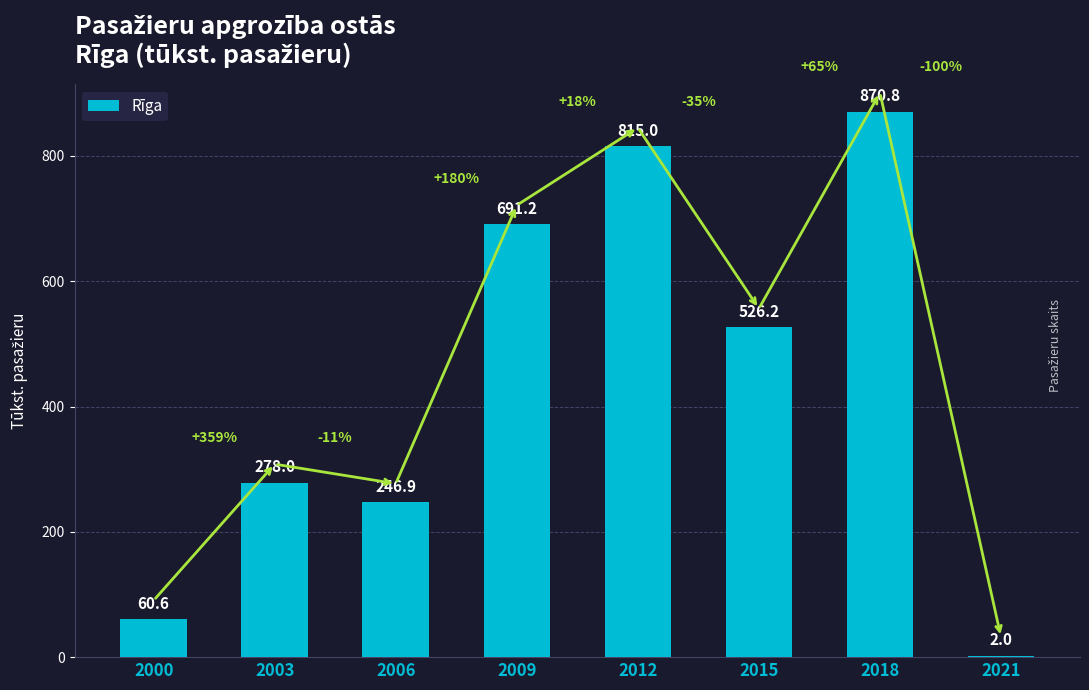

Does the chart contain stacked bars?

No